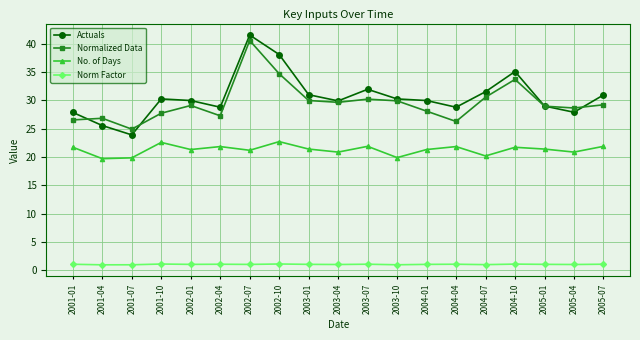

What is the label of the 1st point from the left?

2001-01